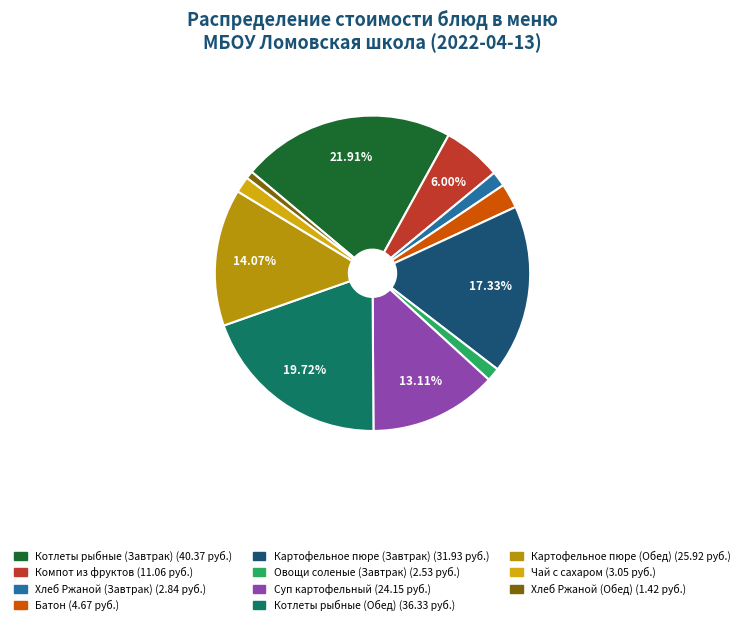

Which slice is the largest?

Котлеты рыбные (Завтрак)